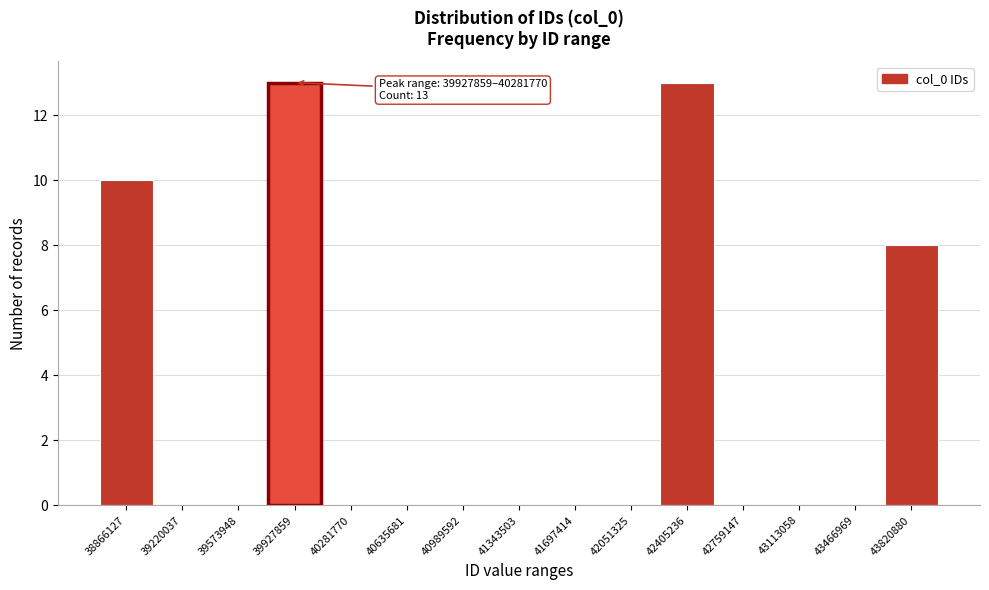

Reading right to left, what are all the values shown in this chart?

43820880=8	43466969=0	43113058=0	42759147=0	42405236=13	42051325=0	41697414=0	41343503=0	40989592=0	40635681=0	40281770=0	39927859=13	39573948=0	39220037=0	38866127=10